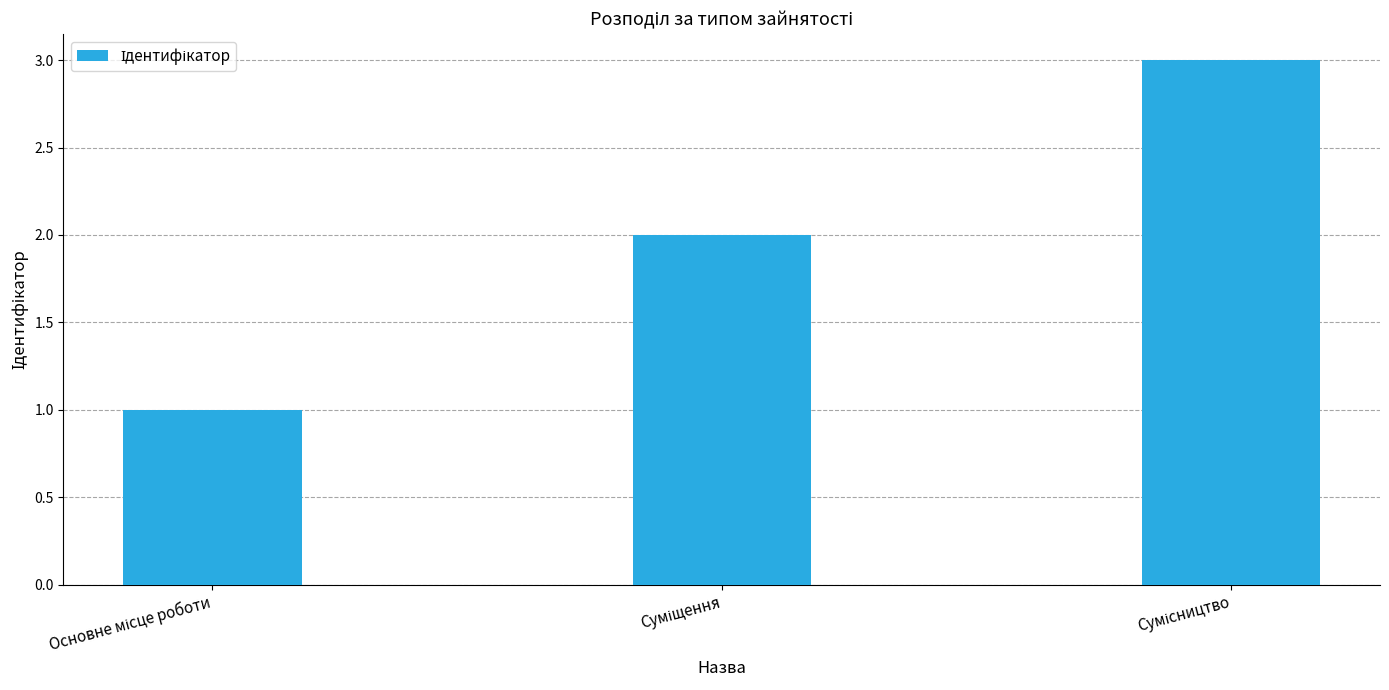

What is the sum of all values?

6